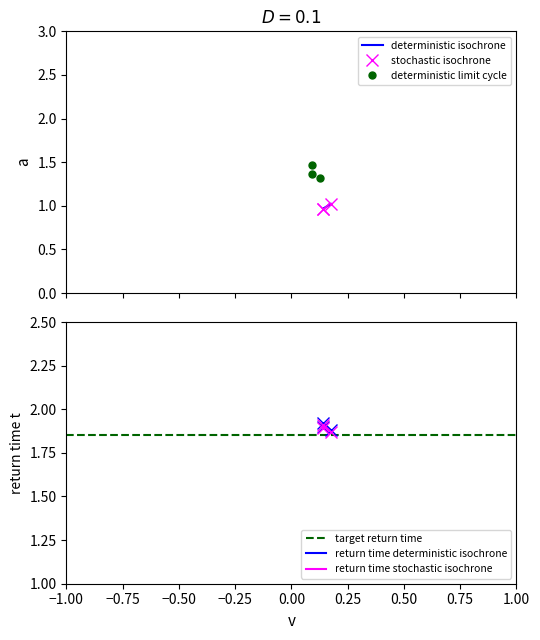

What is the value of the id point at the 3rd from the left?

1.0